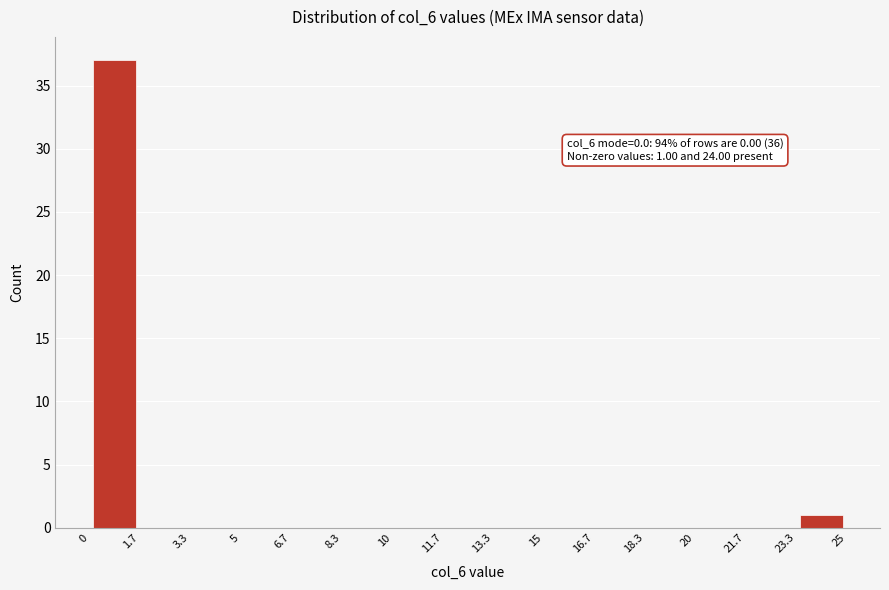

Which range on the x-axis has the tallest bar?

0 to 1.7